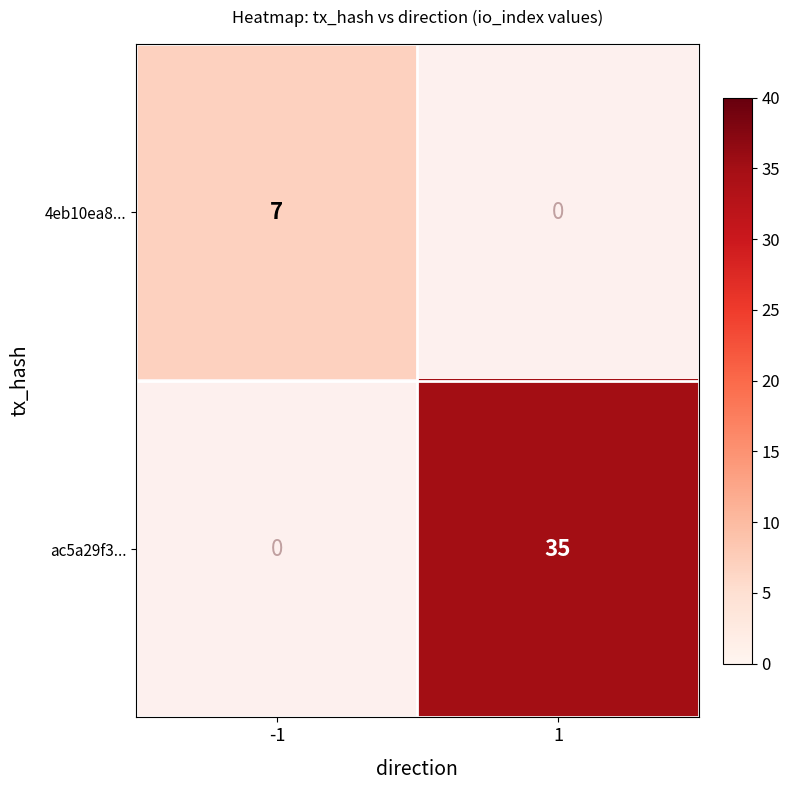

The value of 4eb10ea8... at -1 is 10. True or false?

False